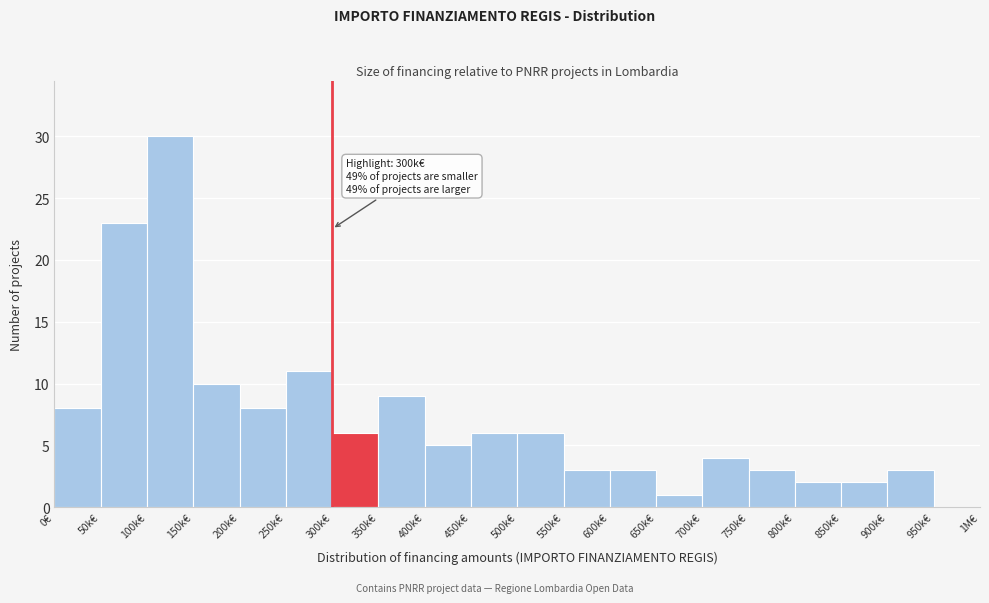

Reading right to left, extract all data points from this chart.

950k€=0	900k€=3	850k€=2	800k€=2	750k€=3	700k€=4	650k€=1	600k€=3	550k€=3	500k€=6	450k€=6	400k€=5	350k€=9	300k€=6	250k€=11	200k€=8	150k€=10	100k€=30	50k€=23	0€=8